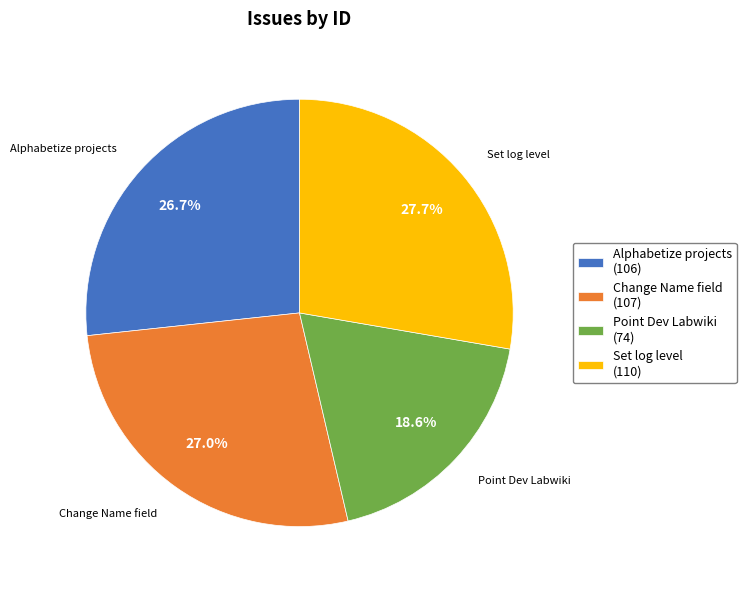

Between Change Name field (107) and Point Dev Labwiki (74), which is larger?

Change Name field (107)